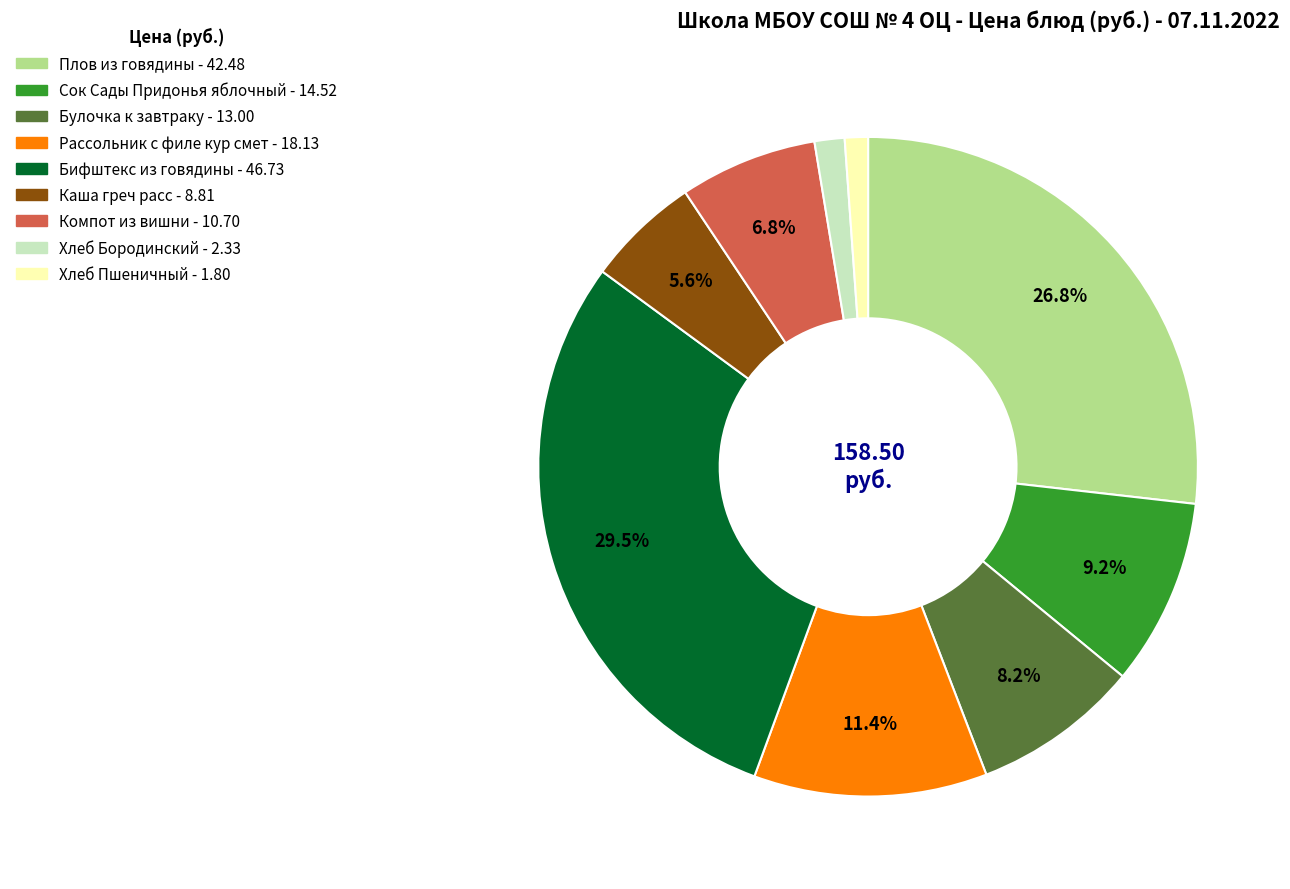

Count the number of slices in the pie.

9